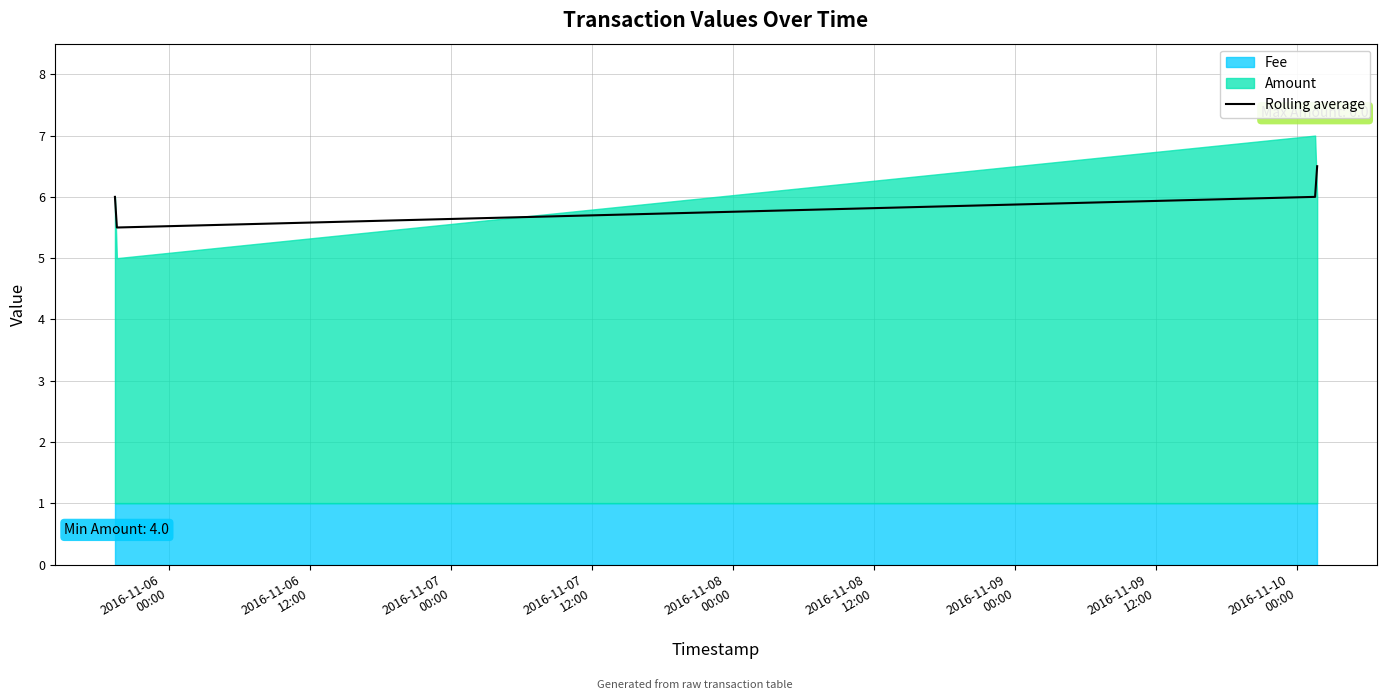

True or false: the data shows 8.3 at 2016-11-06
00:00.

False